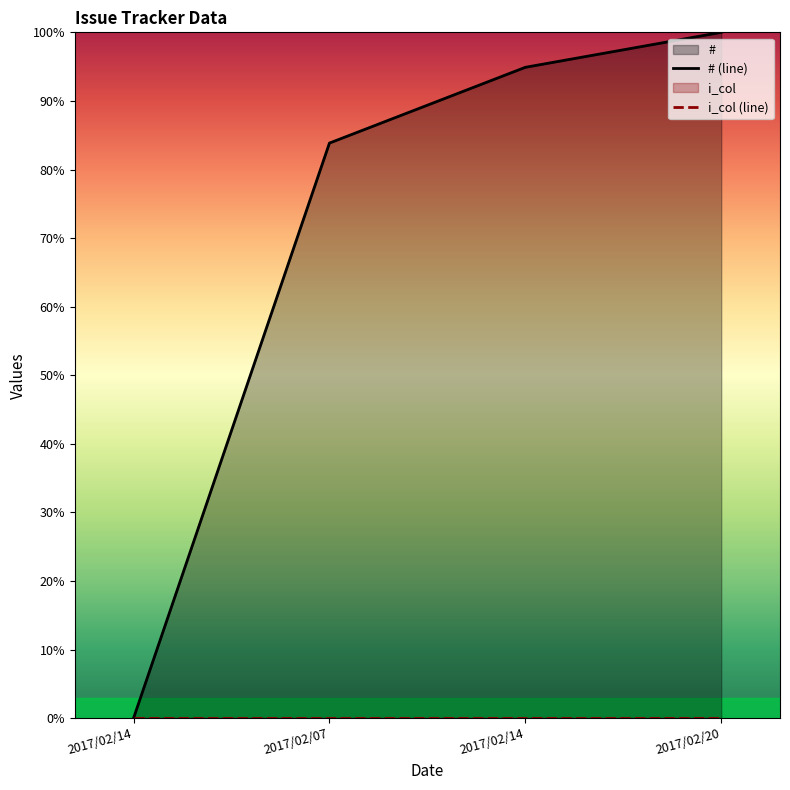

True or false: i_col (line) has more than 2 points higher than both neighbors.

False